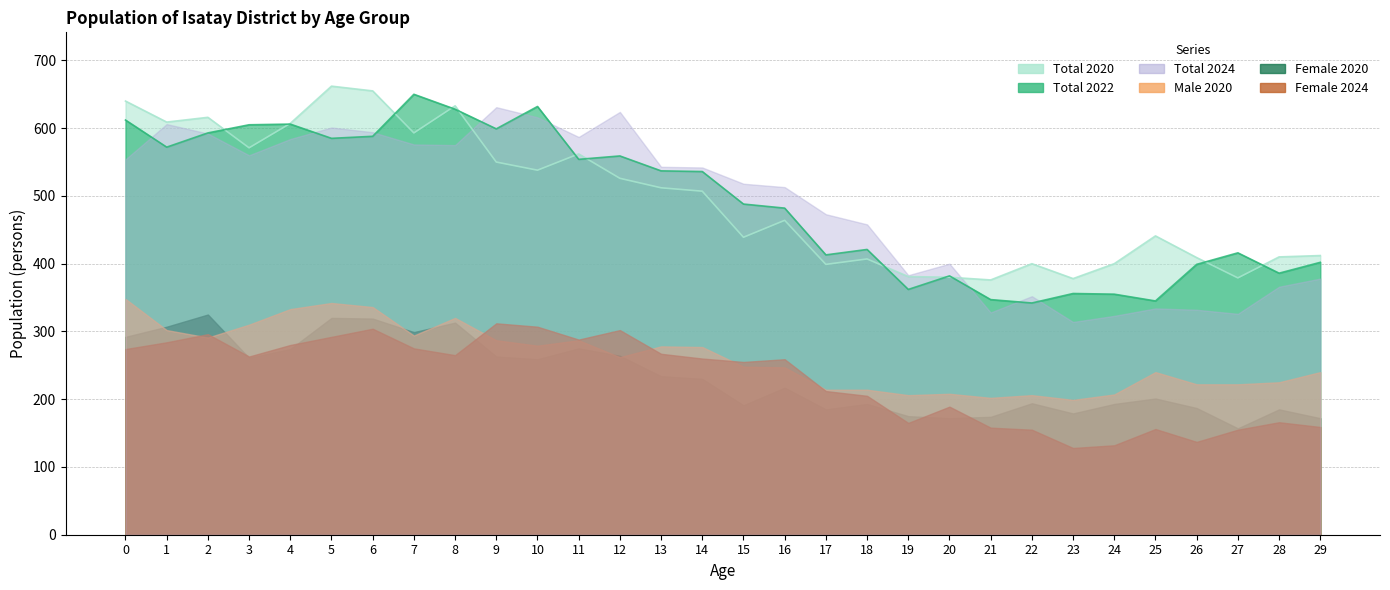

How many values in the Total 2020 series are below 507?

15